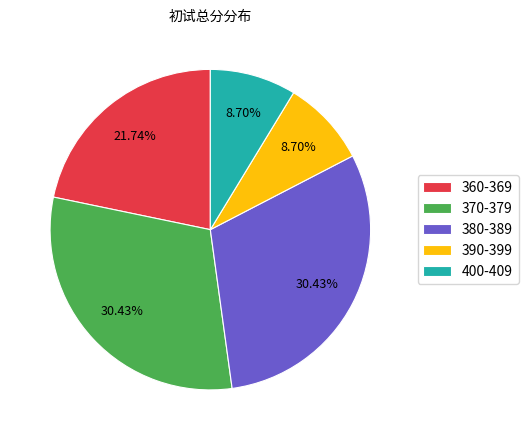

Combined, do 380-389 and 390-399 account for over 50%?

No